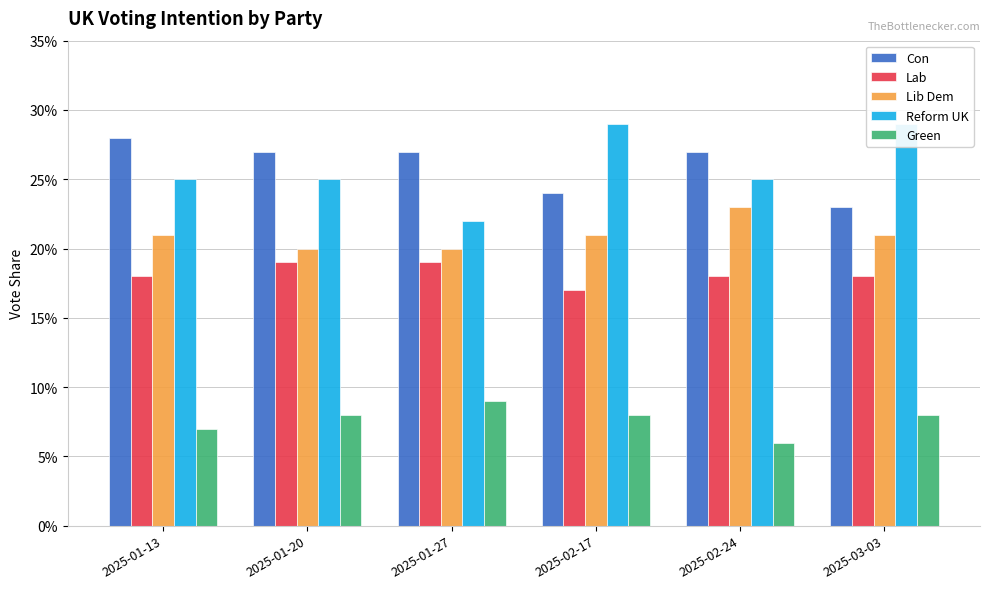

What is the minimum value for Con?

0.2